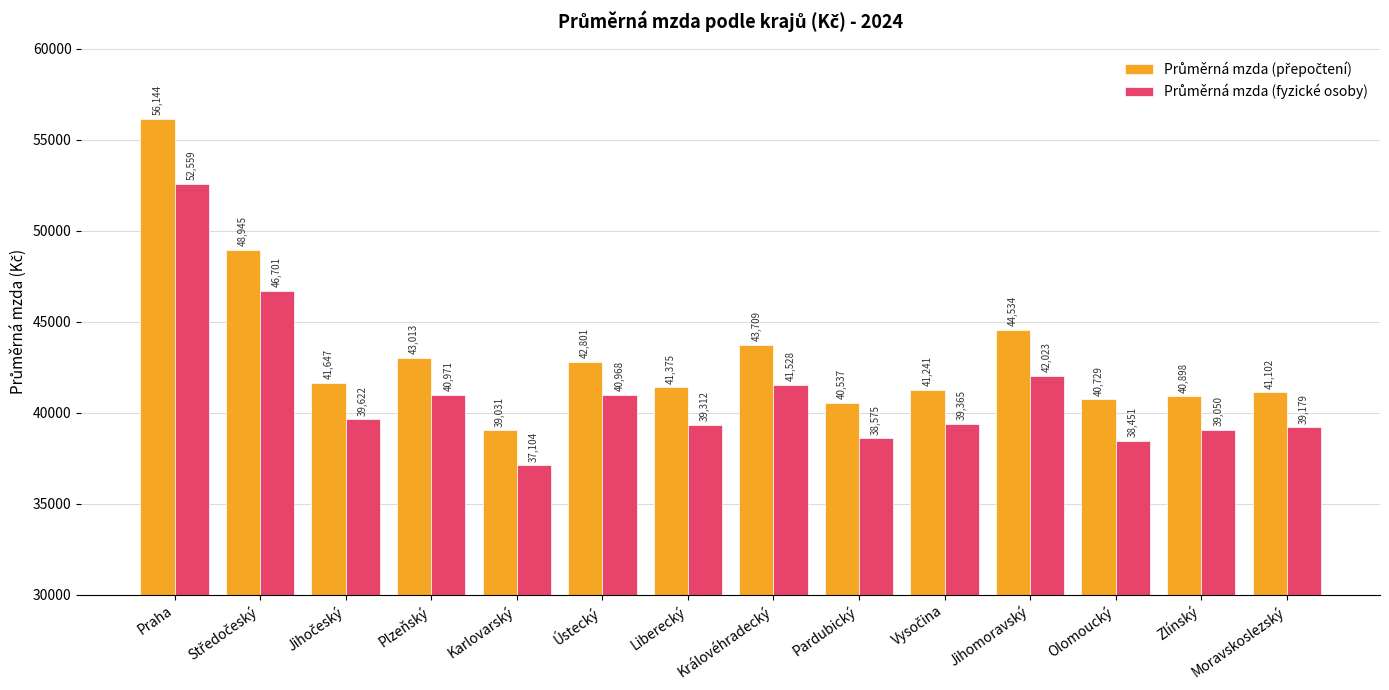

What is the minimum value shown in the chart?

37104.2